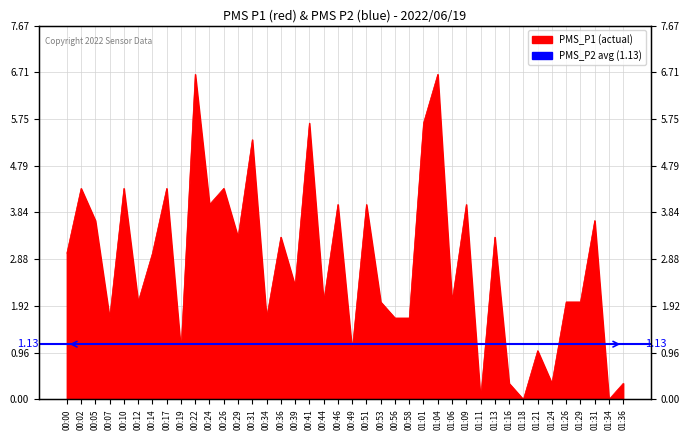

Where is the data nearest to the value 3?

00:00